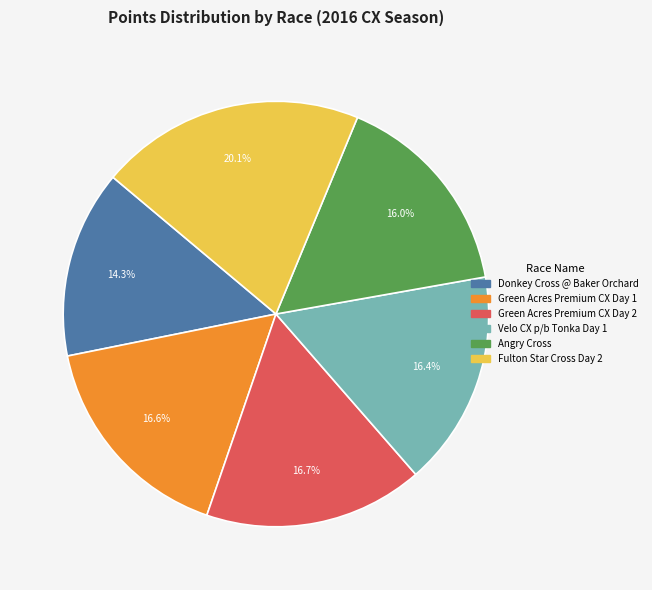

Which slice is the smallest?

Donkey Cross @ Baker Orchard